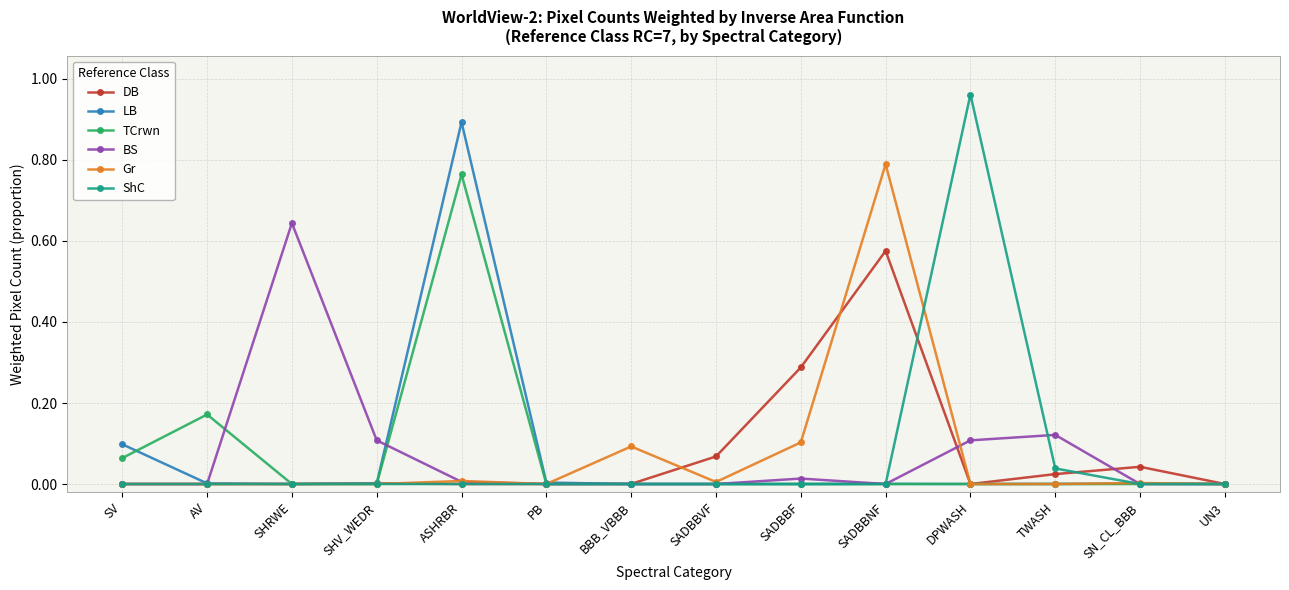

Which series has the widest spread of values?

ShC